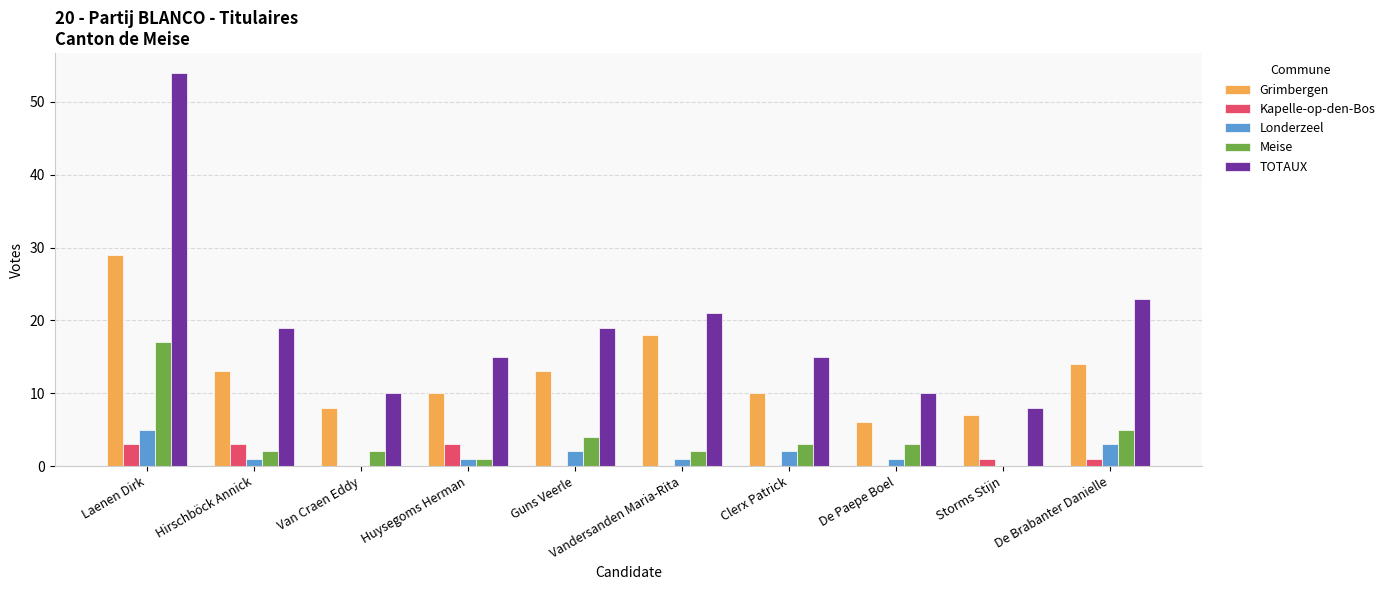

At which label does Grimbergen first exceed 13?

Laenen Dirk